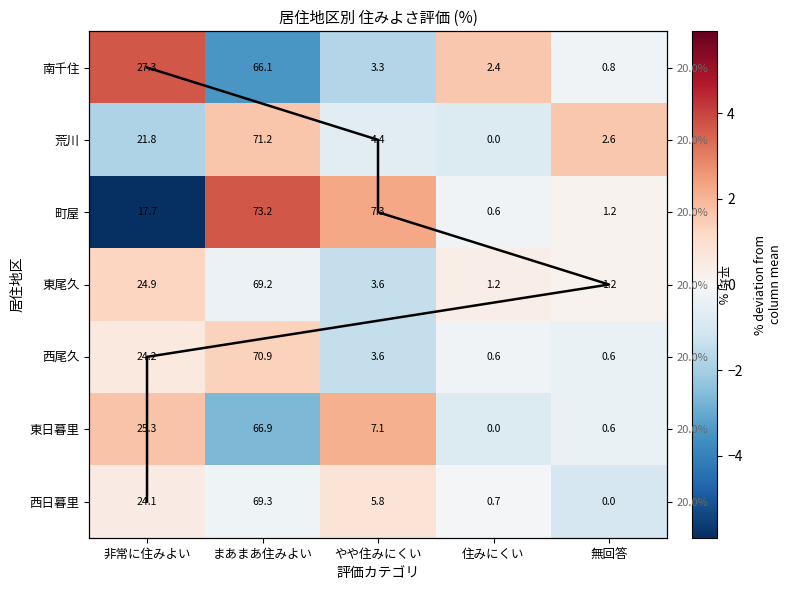

How many values in 西尾久 are above zero?

2